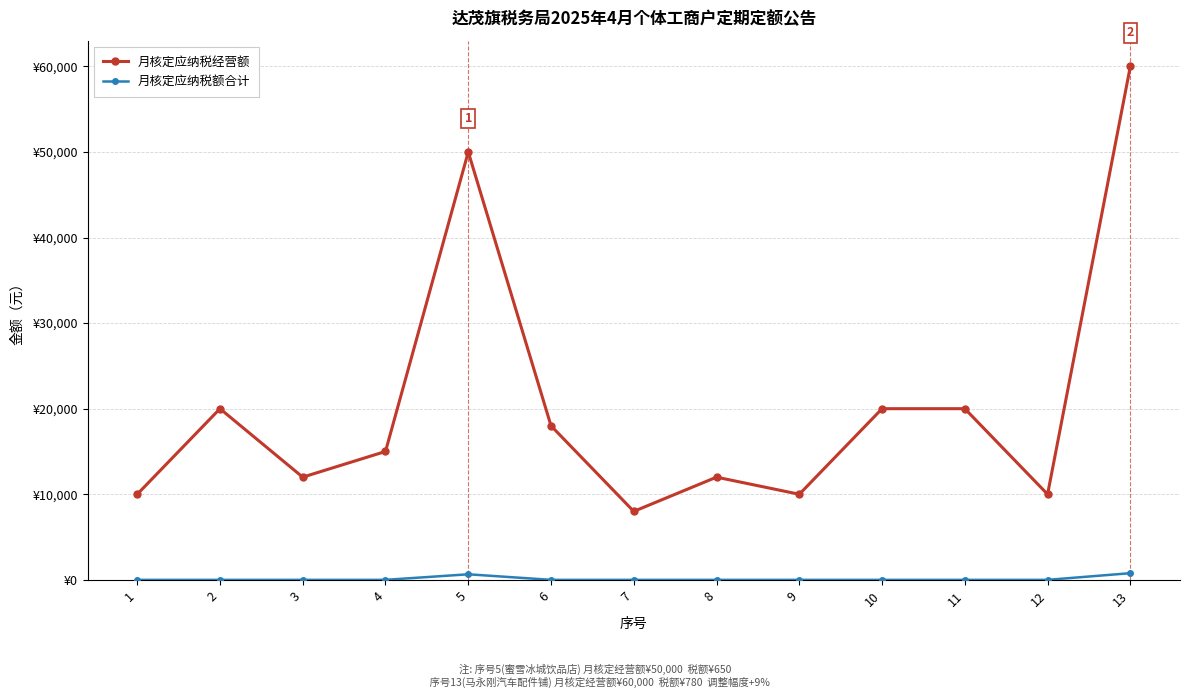

What is the highest value of the 月核定应纳税经营额 series?

60000